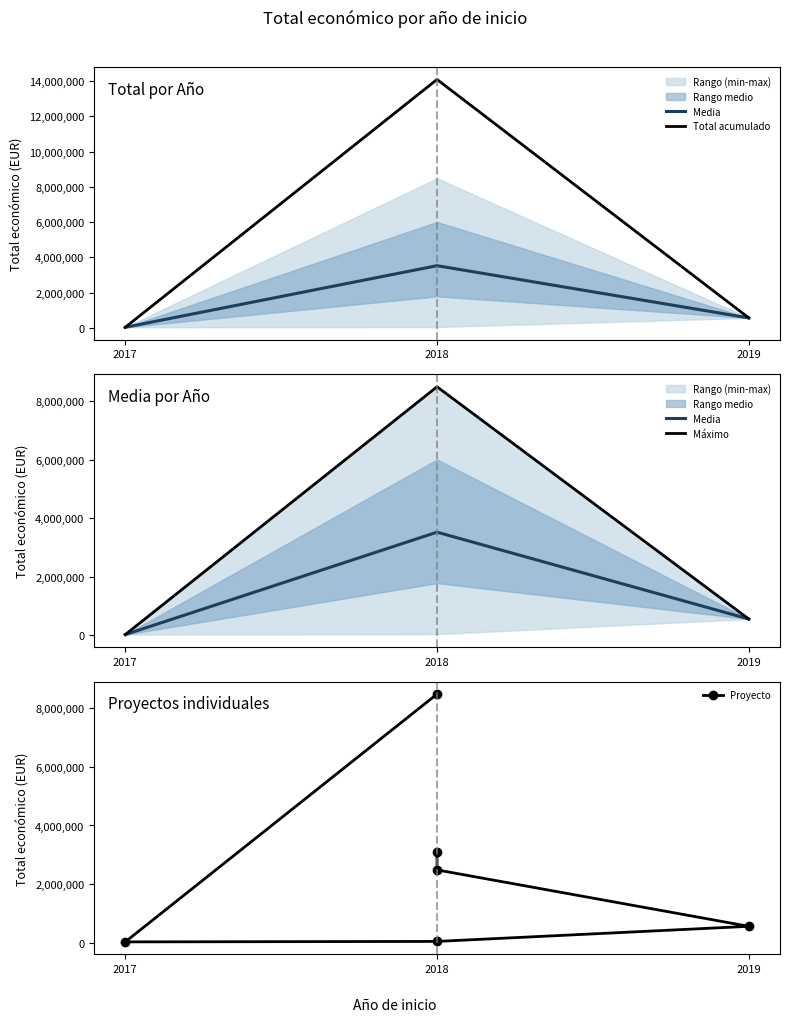

Where is the data nearest to the value 4255997?

2018